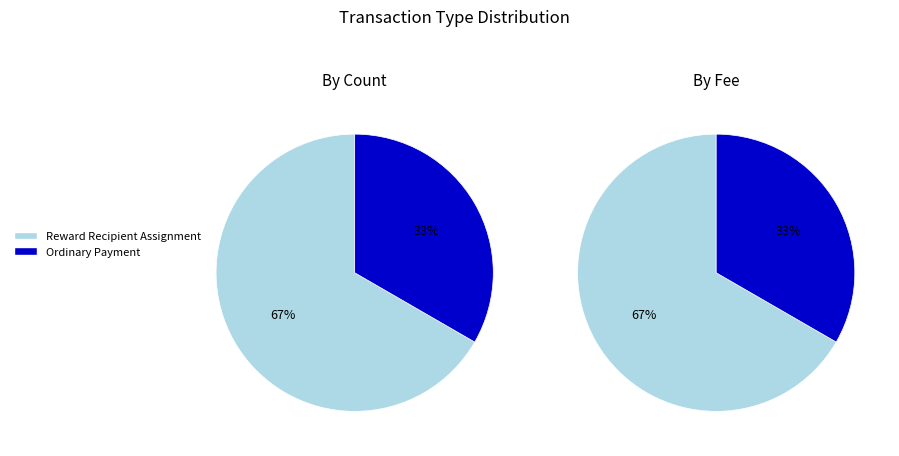

Does Reward Recipient Assignment represent more than half of the total?

Yes